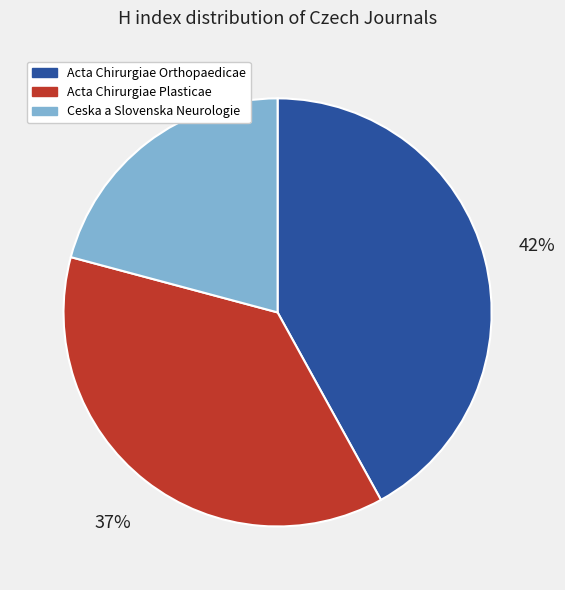

True or false: Acta Chirurgiae Orthopaedicae accounts for 29% of the total.

False